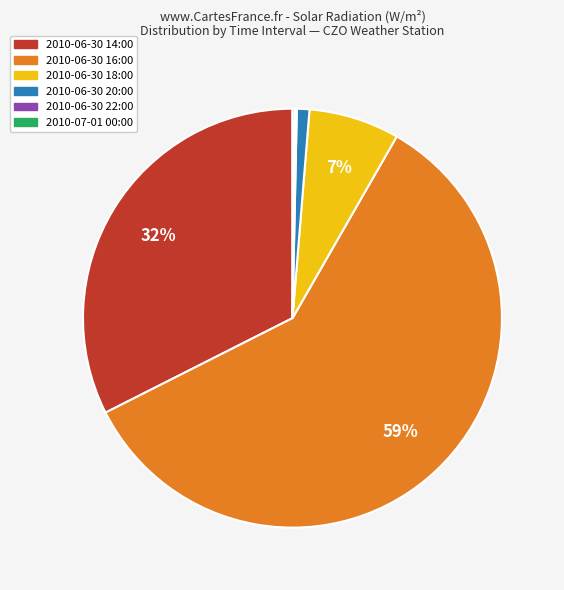

Which category accounts for the majority?

2010-06-30 16:00